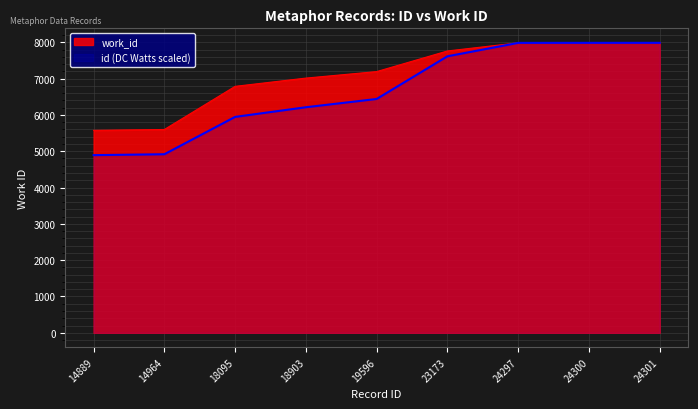

True or false: work_id has a value of 2319.0 at 18095.

False